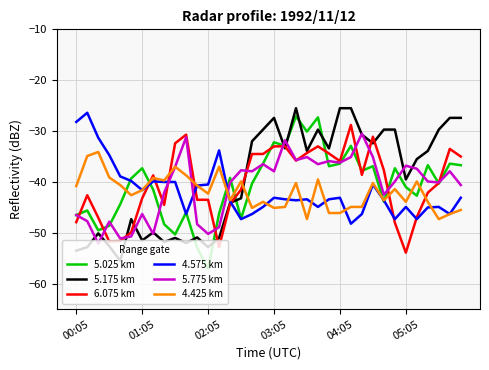

What is the difference between the maximum and minimum values in the 5.175 km series?

30.0